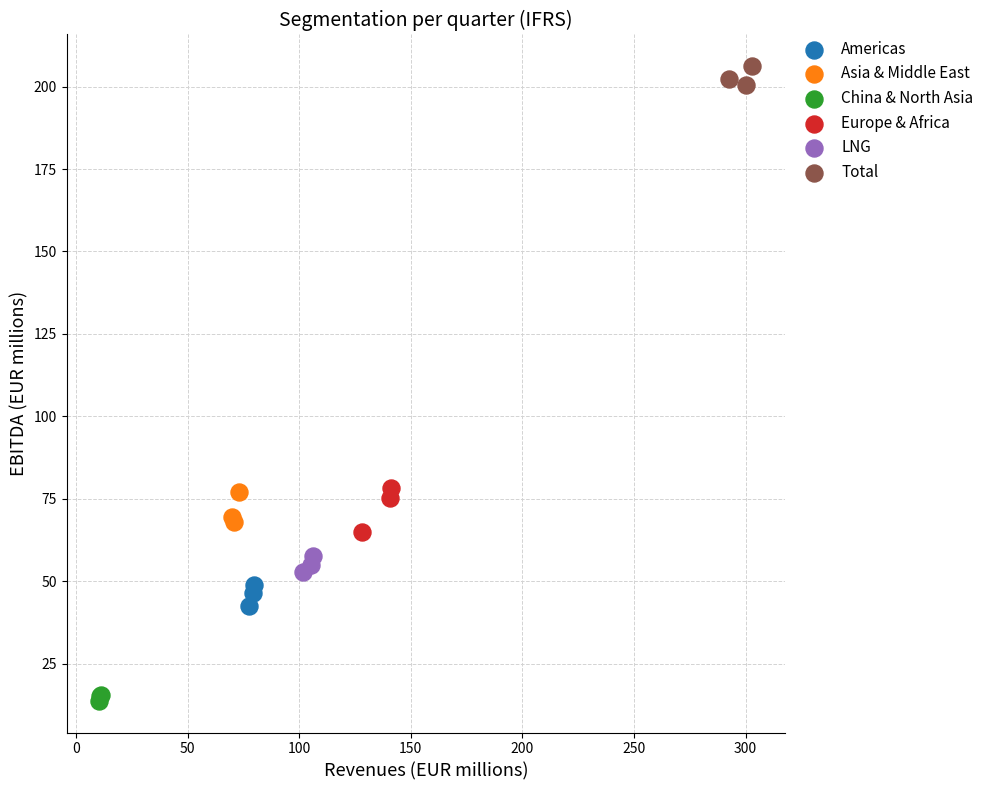

Which series reaches the maximum Y coordinate?

Total